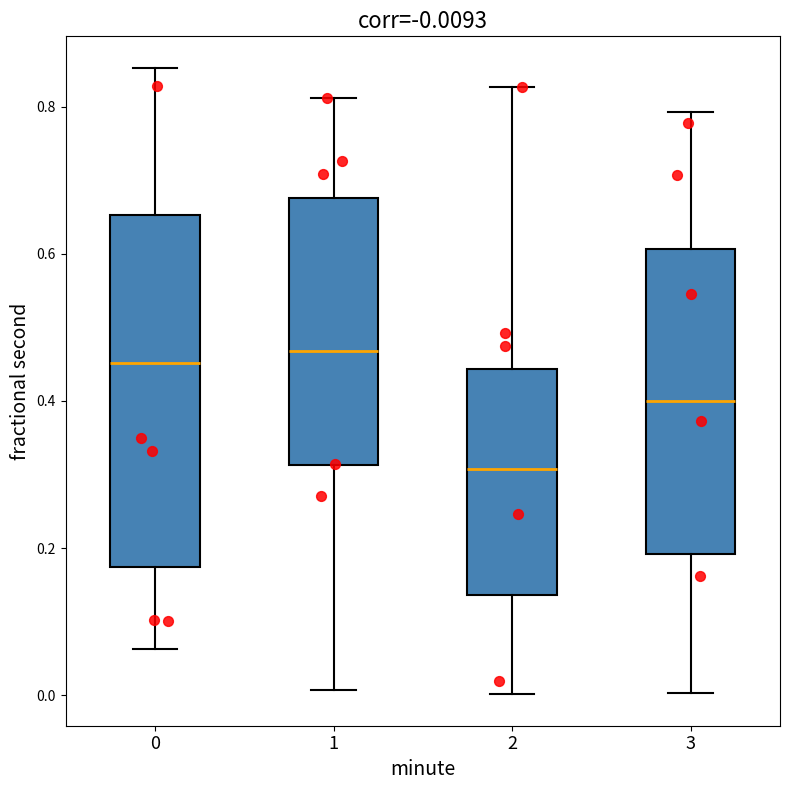

Which box is the tallest, from its lower edge to its upper edge?

0